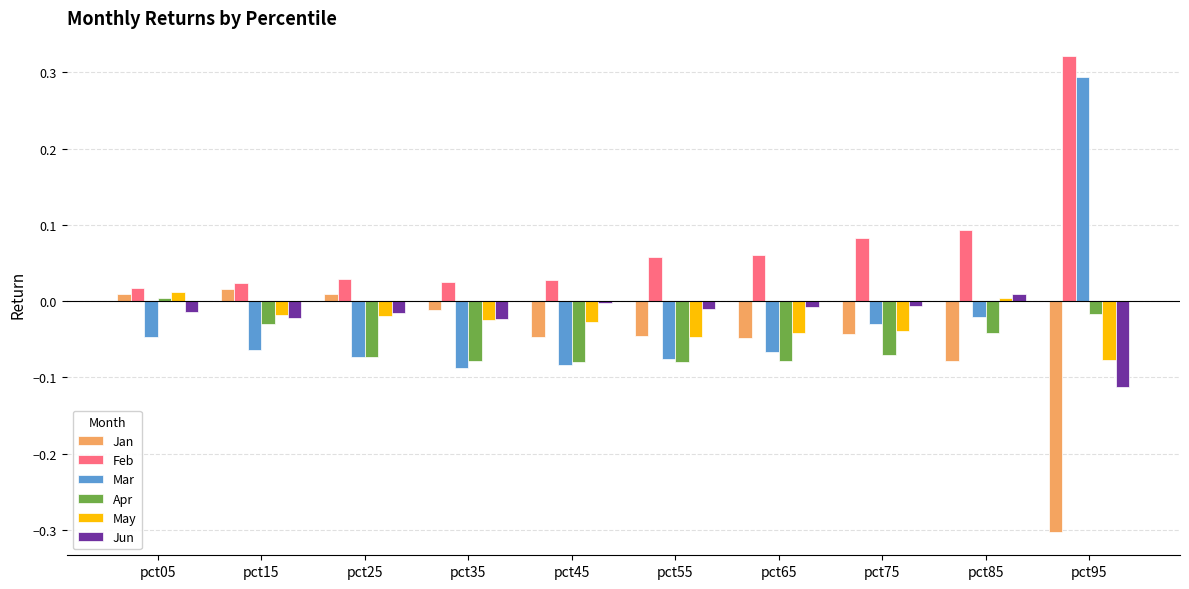

Are the bars horizontal?

No